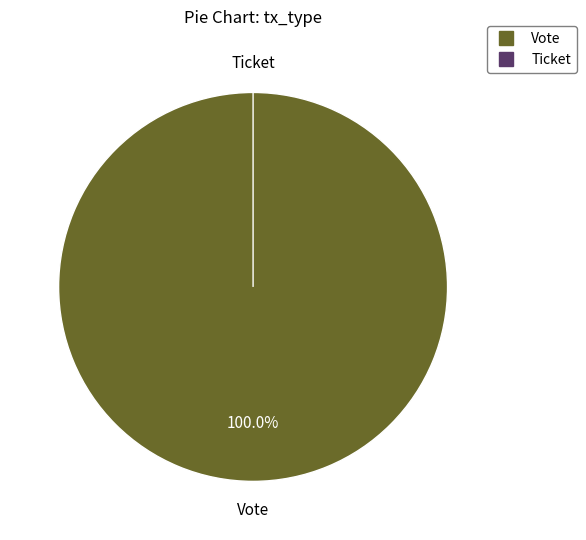

To the nearest percent, what is the difference between the largest and smallest slice percentages?

100%